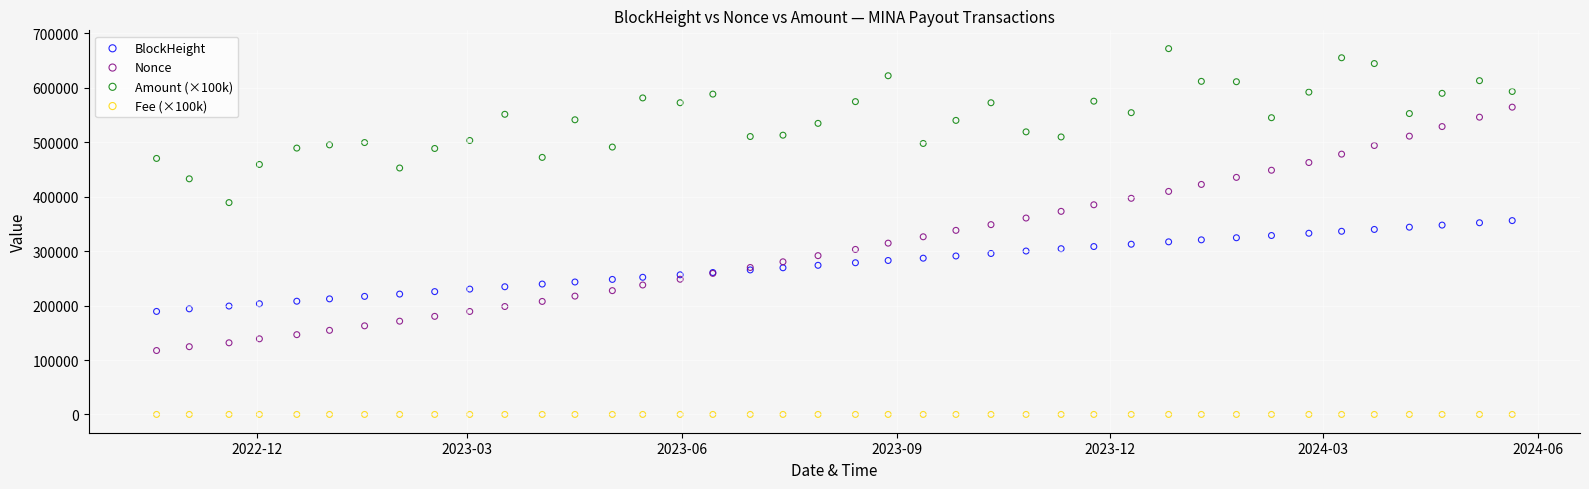

What are all the series names shown in the legend?

BlockHeight, Nonce, Amount (×100k), Fee (×100k)